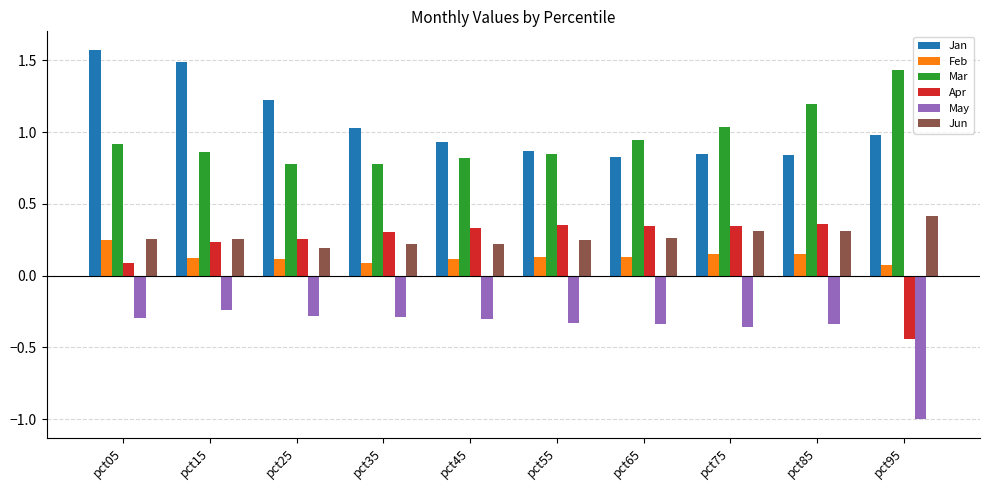

What is the sum of the Mar values at pct95 and pct75?

2.5